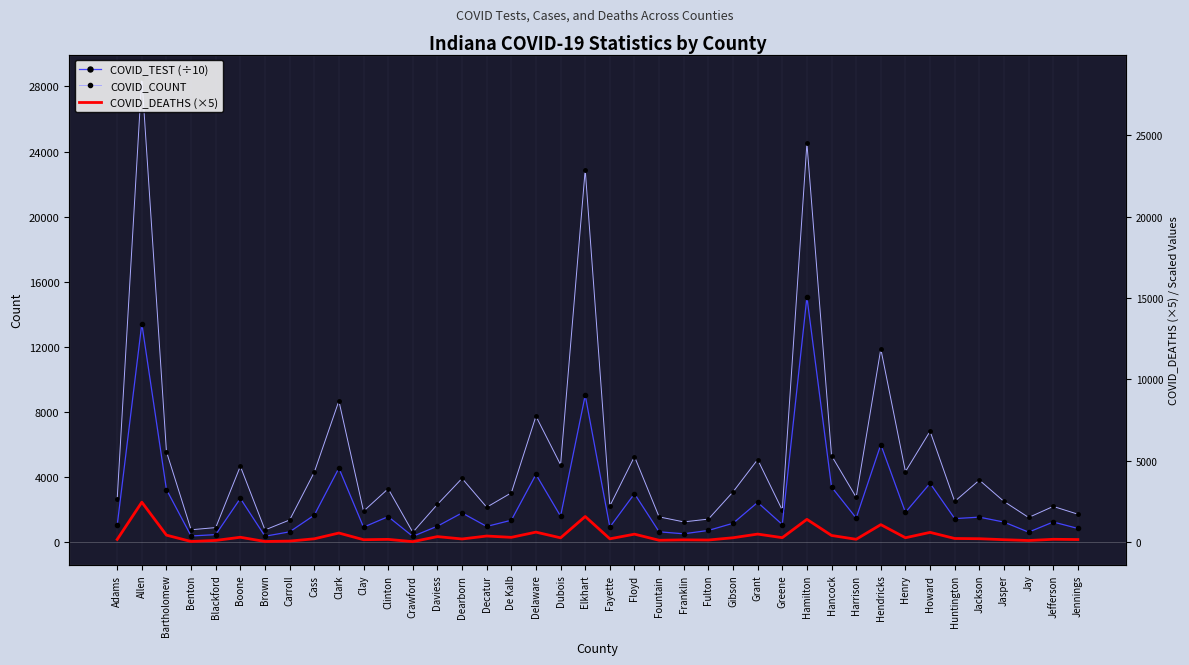

True or false: COVID_DEATHS (×5) and COVID_TEST (÷10) intersect in this chart.

False